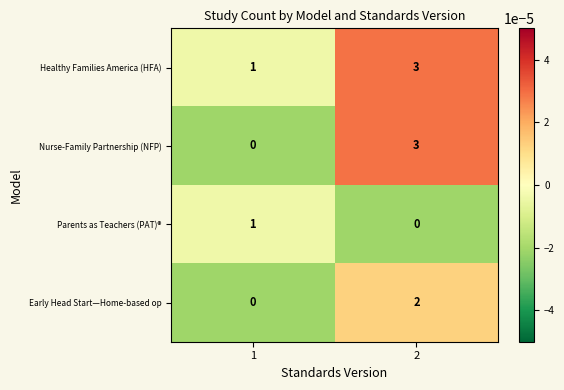

Which series has the largest total across all categories?

Healthy Families America (HFA)